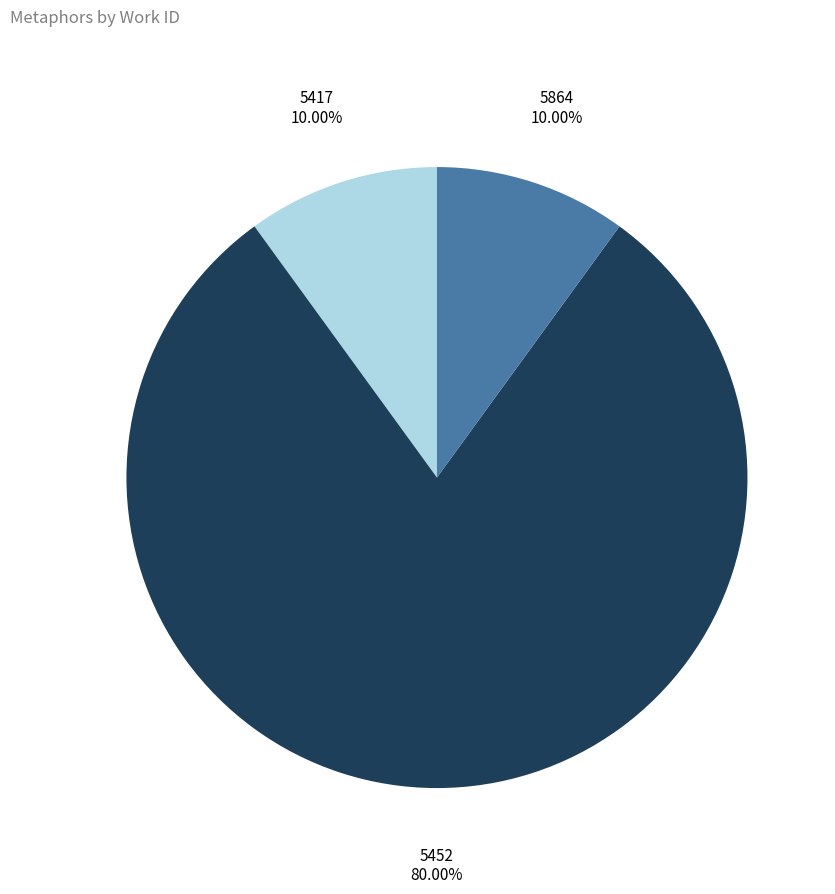

Is there a majority slice in this chart?

Yes